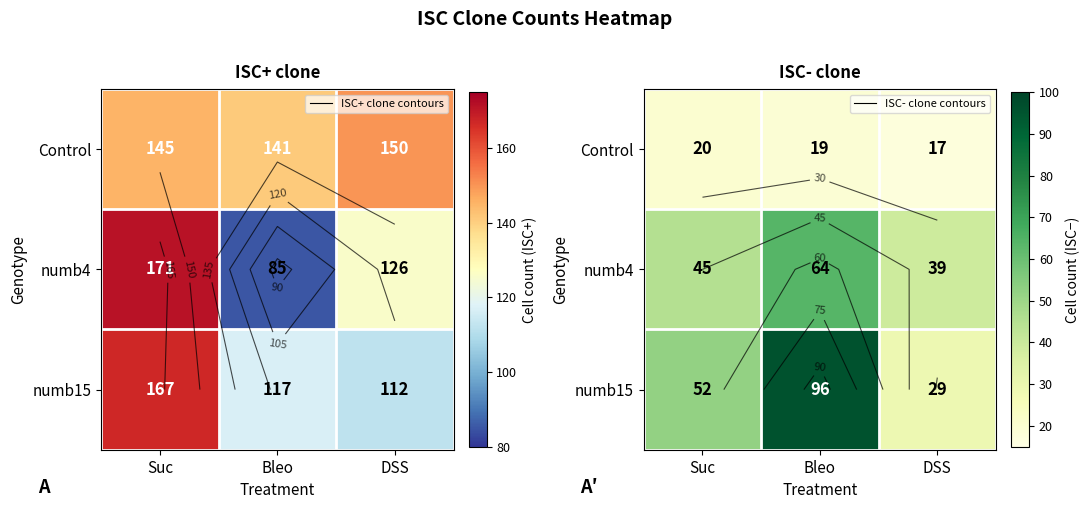

How many data points in Control are less than 19?

1